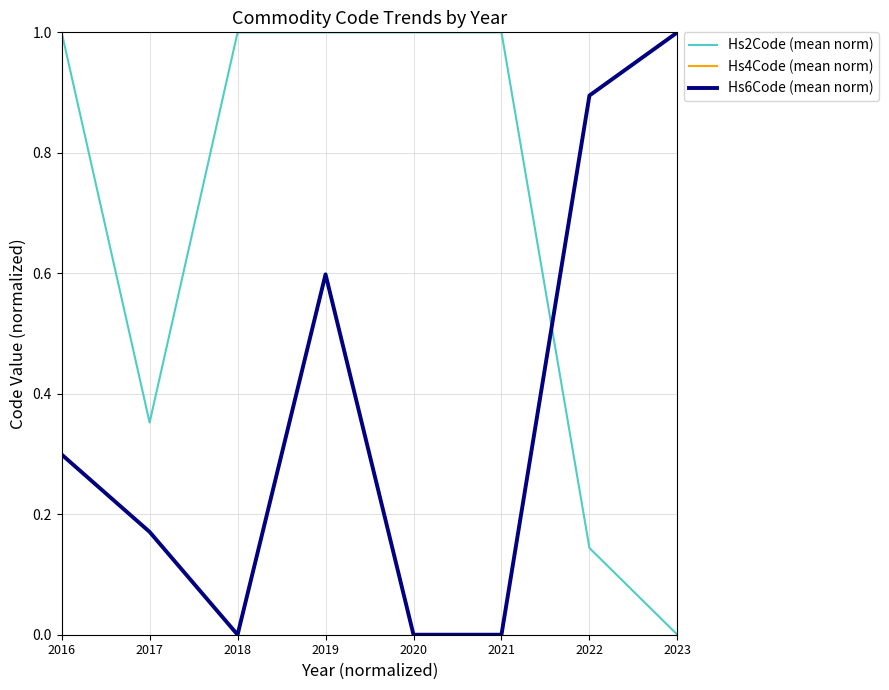

Does the chart have visible grid lines?

Yes